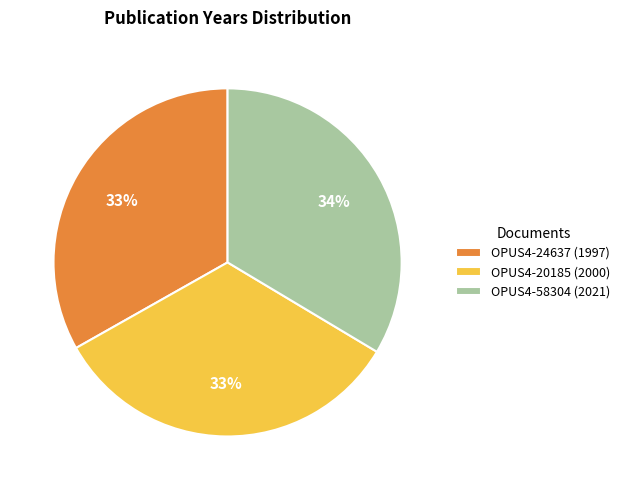

To the nearest percent, what is the average slice percentage?

33%